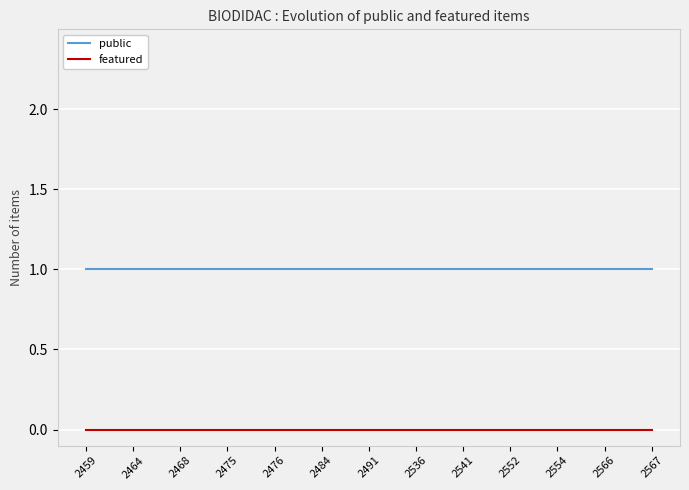

What are all the series names shown in the legend?

public, featured